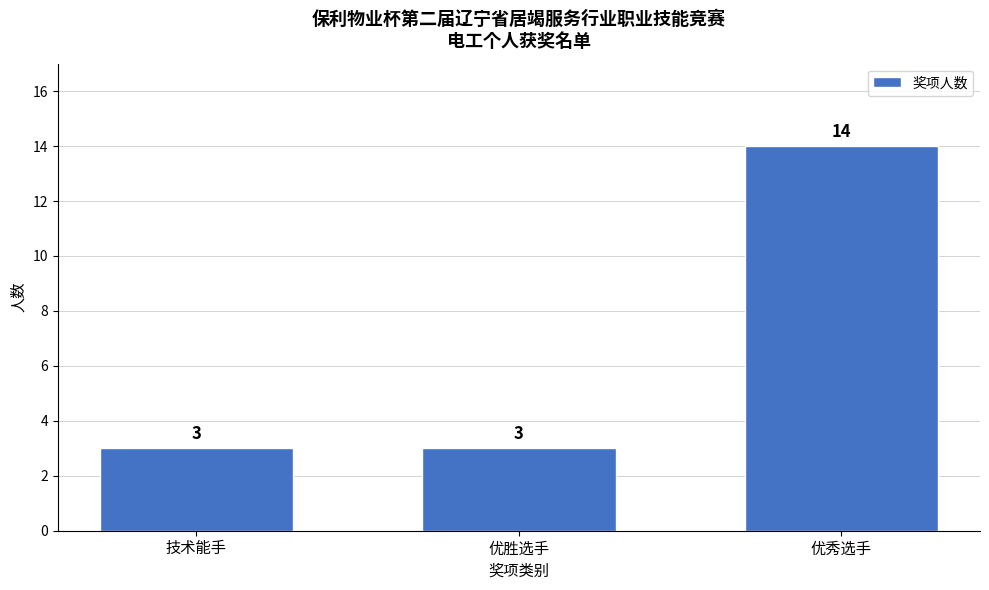

Reading left to right, what are all the values shown in this chart?

3	3	14